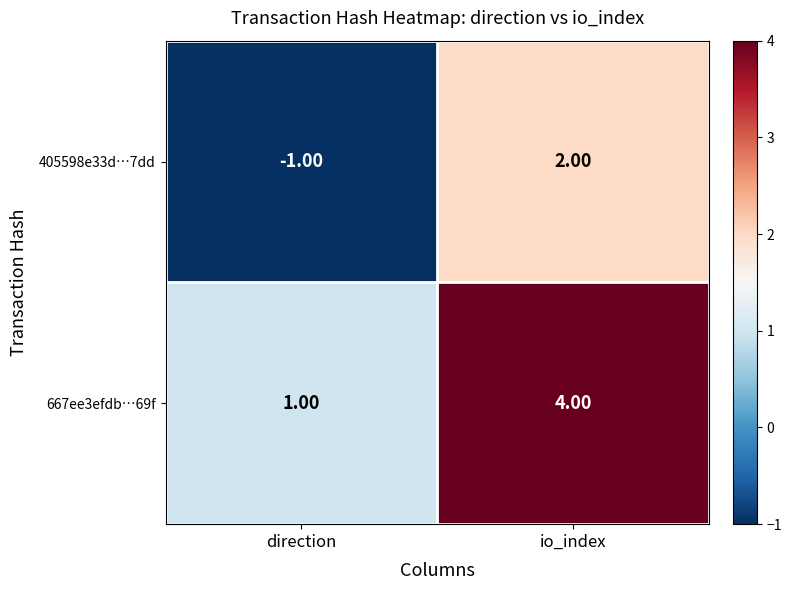

Is the value of 667ee3efdb…69f at direction greater than the value of 405598e33d…7dd at io_index?

No